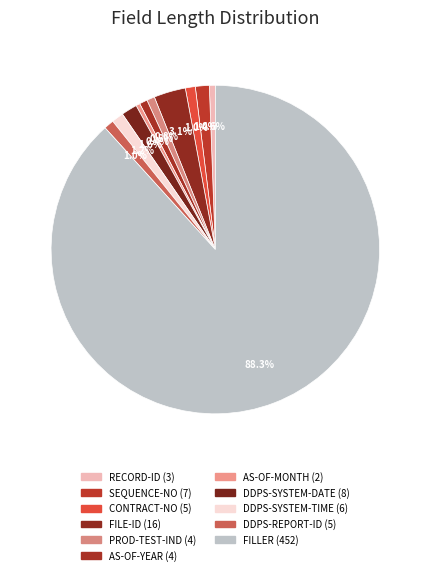

Rank the categories by value from highest to lowest.

FILLER (452), FILE-ID (16), DDPS-SYSTEM-DATE (8), SEQUENCE-NO (7), DDPS-SYSTEM-TIME (6), CONTRACT-NO (5), DDPS-REPORT-ID (5), PROD-TEST-IND (4), AS-OF-YEAR (4), RECORD-ID (3), AS-OF-MONTH (2)